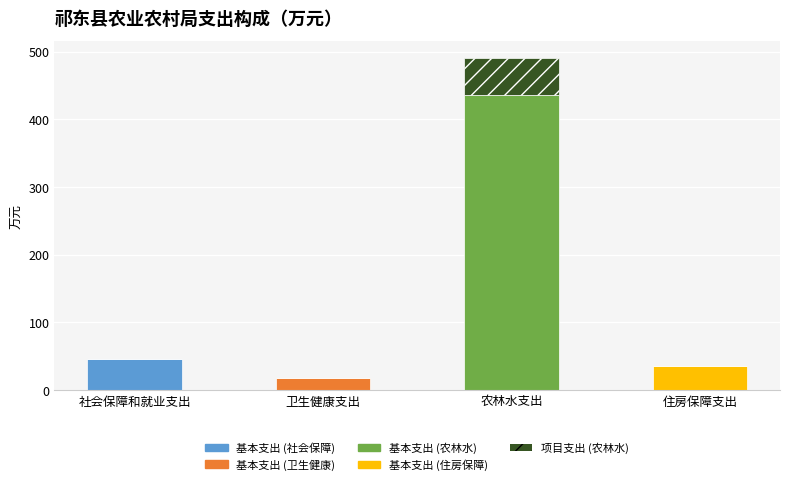

At which category is the sum across all series the highest?

农林水支出